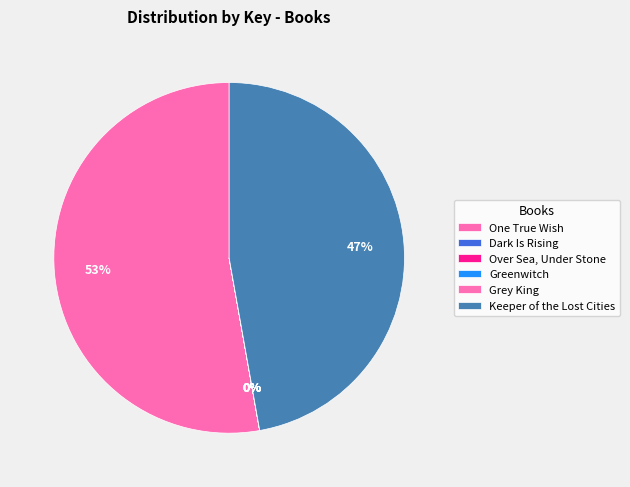

To the nearest percent, what is the average slice percentage?

17%